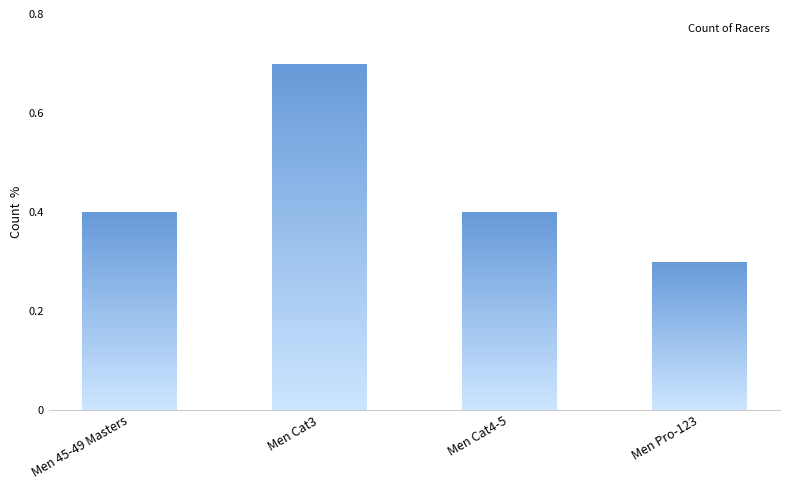

Is it true that the value at Men Pro-123 is 3?

True